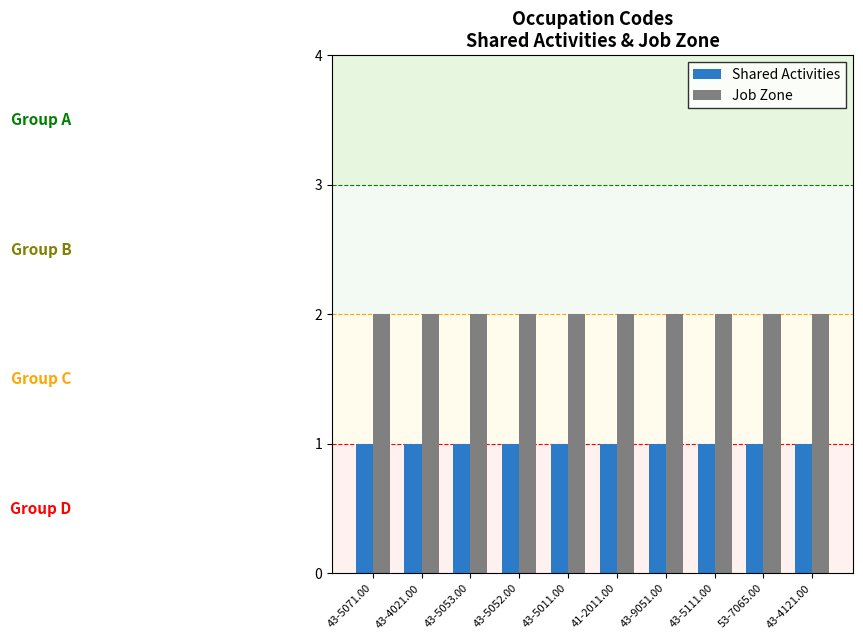

What is the spread (max minus min) of values at 43-4121.00?

1